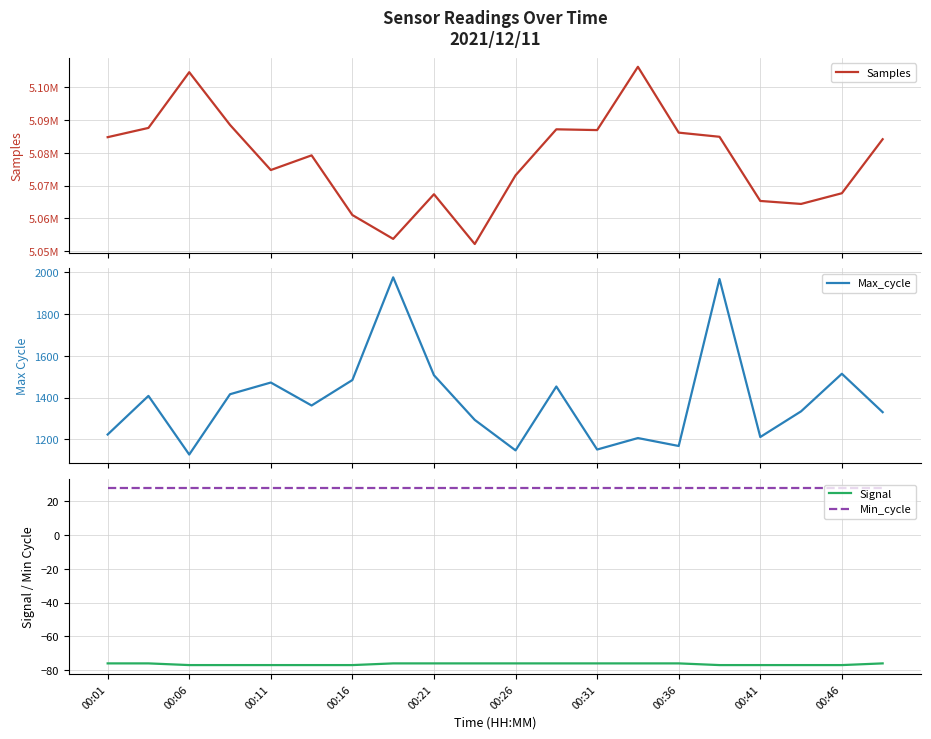

What is the average value of the Max_cycle series?

1388